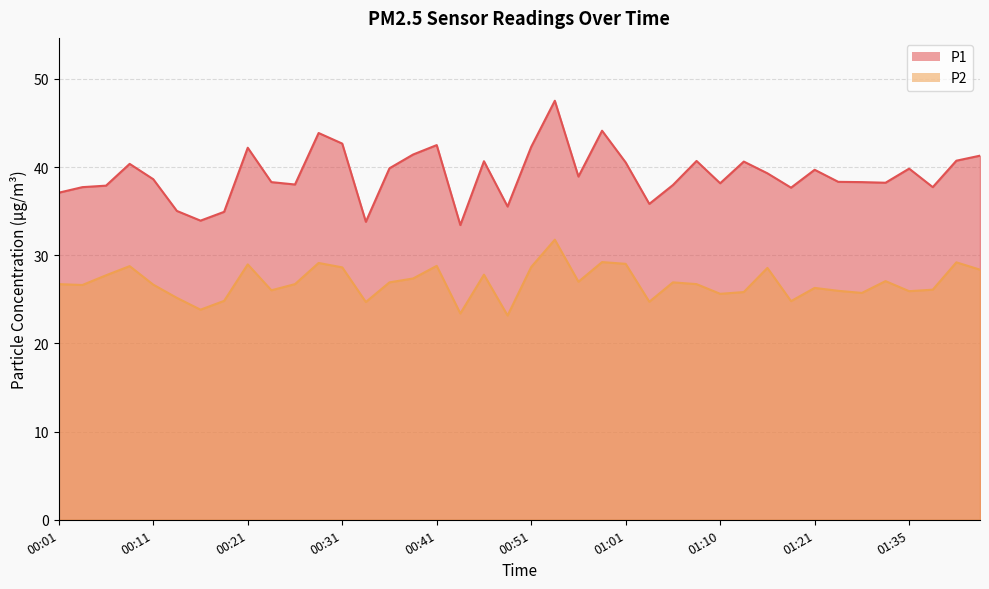

What is the difference between the highest and lowest values at 00:18?

10.1